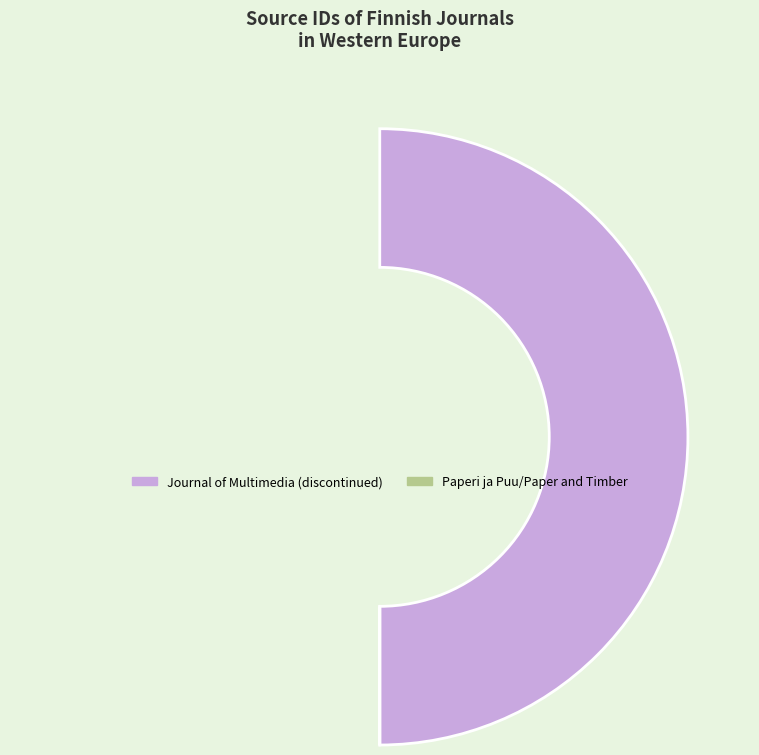

Which slice is the largest?

Journal of Multimedia (discontinued)